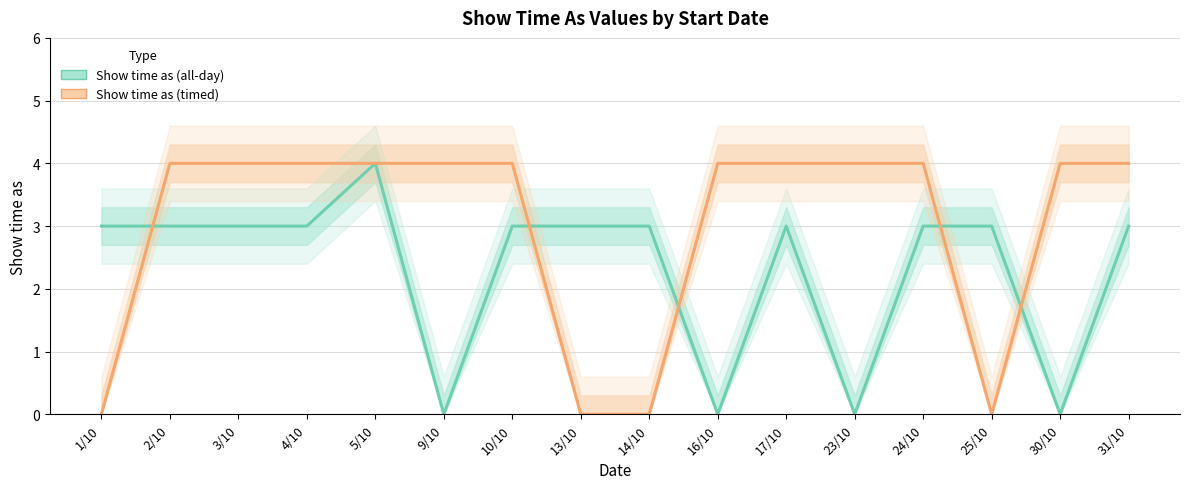

Which has a higher value, 3/10 or 5/10?

5/10